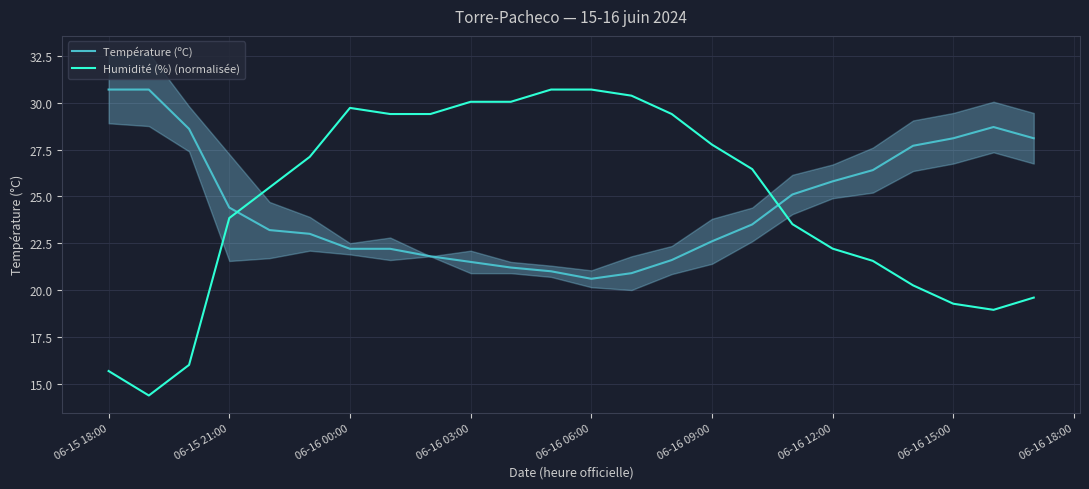

How many categories are shown in the chart?

24